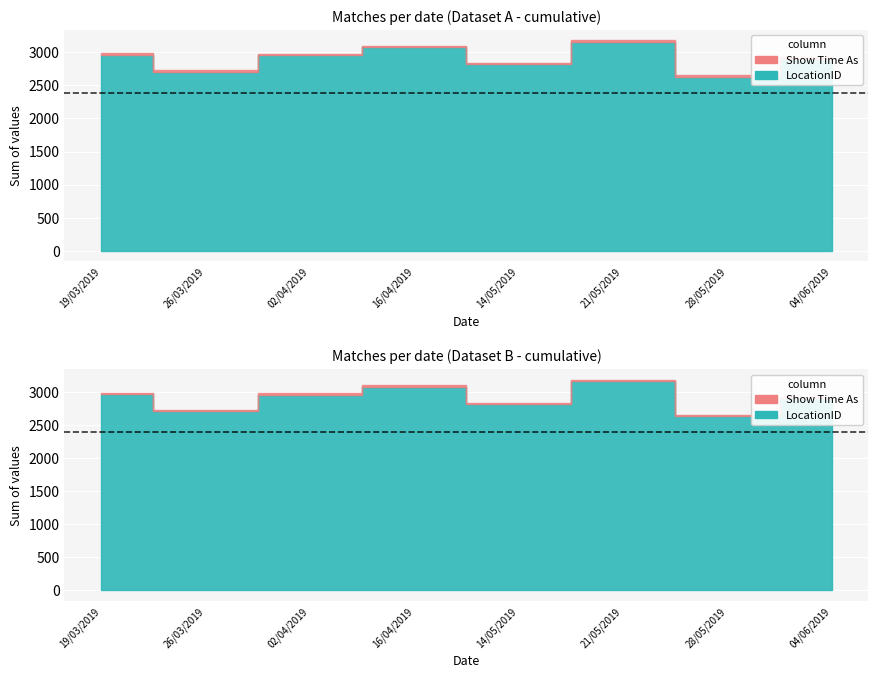

True or false: LocationID and Show Time As intersect in this chart.

False